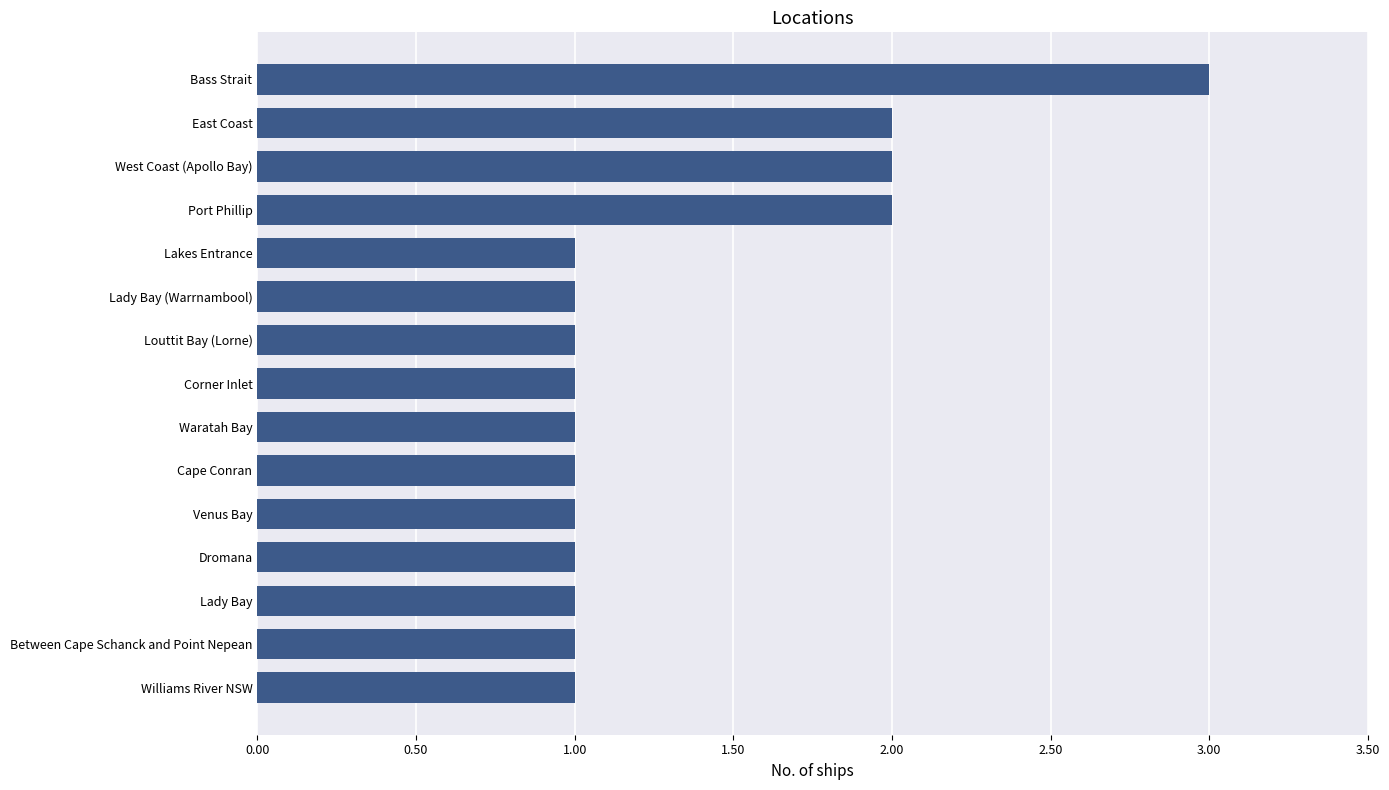

Reading top to bottom, list all the values displayed in this chart.

3	2	2	2	1	1	1	1	1	1	1	1	1	1	1